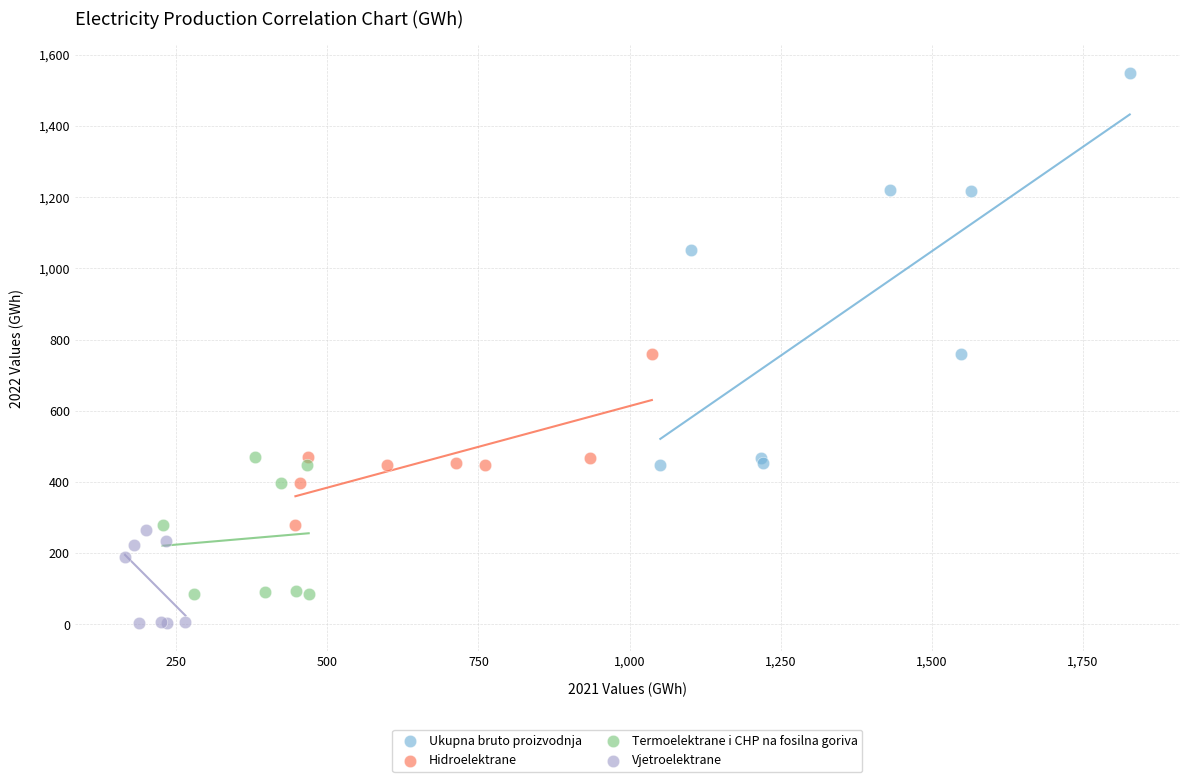

Which series reaches the minimum Y coordinate?

Vjetroelektrane